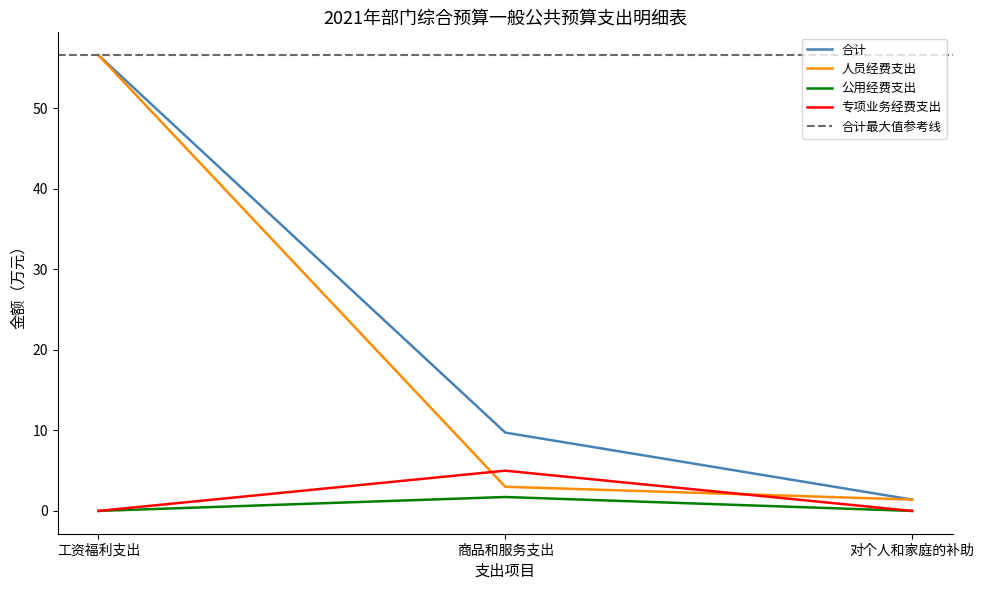

List the labels in order of 合计 value, largest first.

工资福利支出, 商品和服务支出, 对个人和家庭的补助